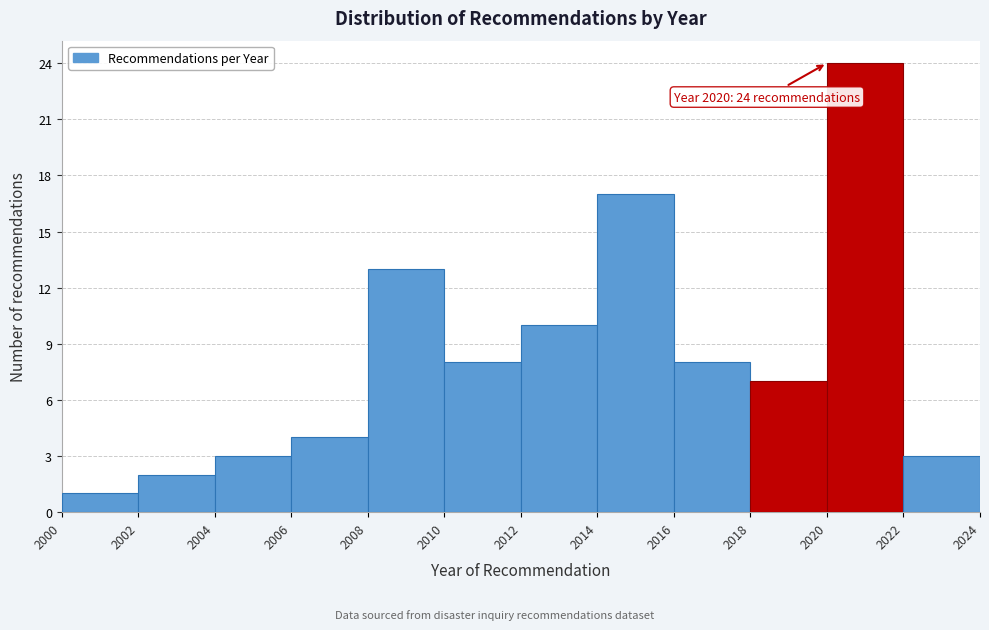

Which range on the x-axis has the tallest bar?

2020 to 2022